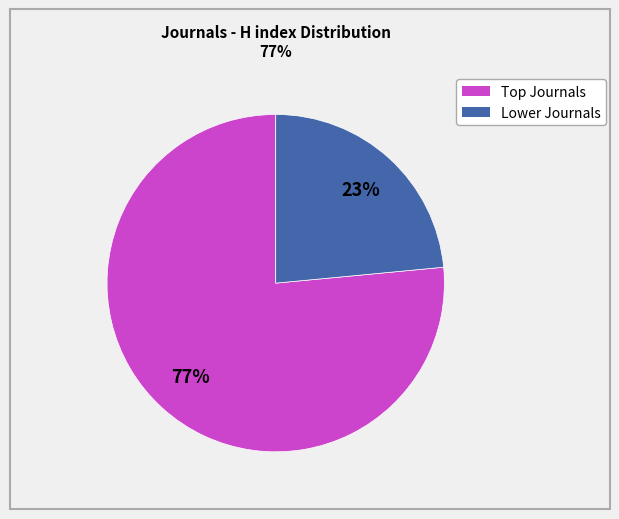

Is there any slice that represents more than half of the pie?

Yes